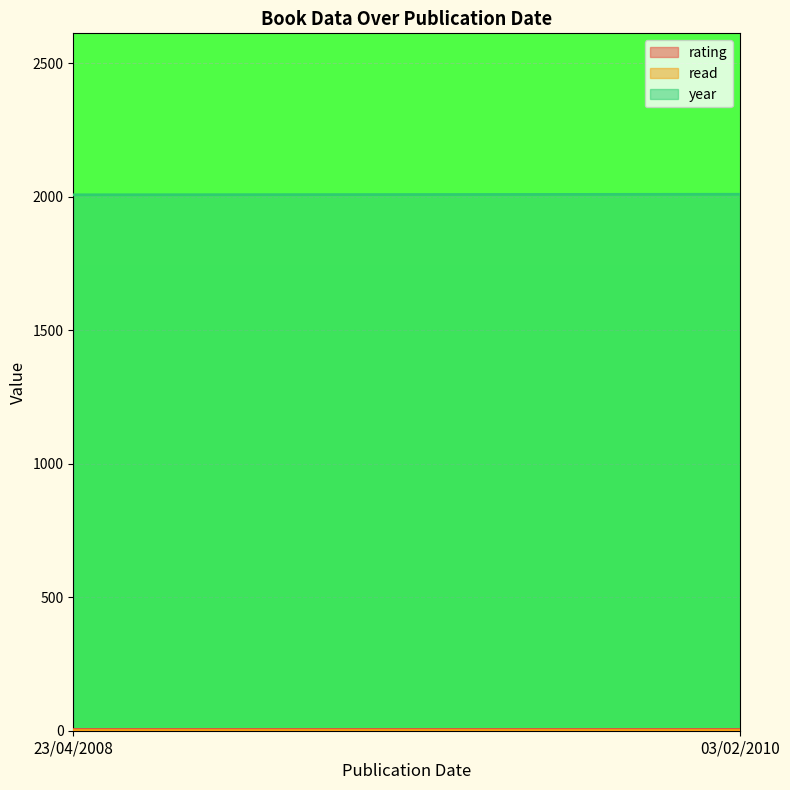

What is the label of the 2nd point from the left?

03/02/2010